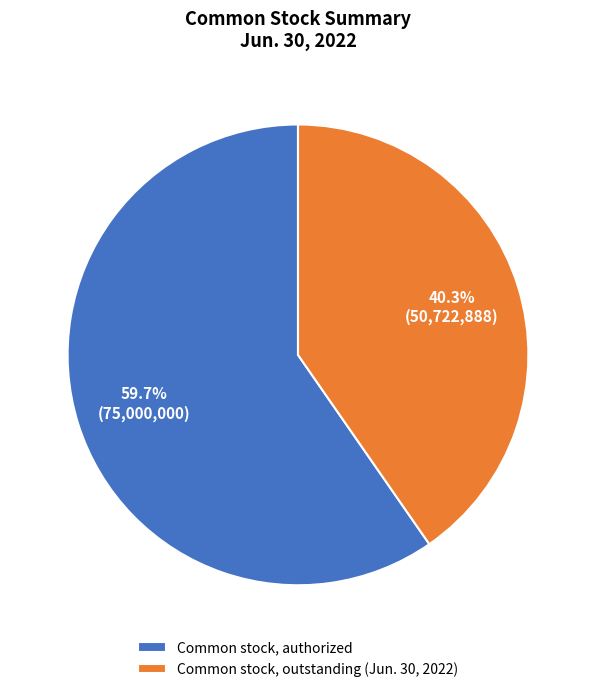

Is it true that Common stock, authorized is 69% of the pie?

False